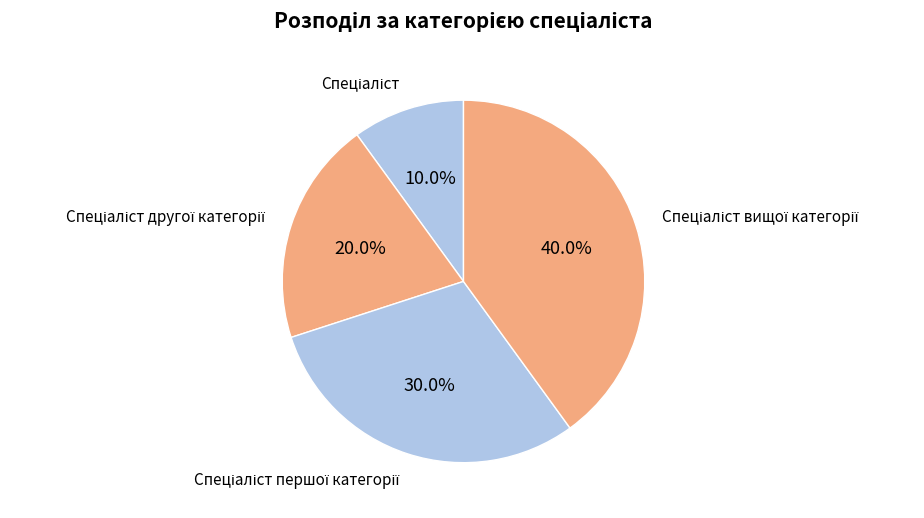

Count the number of slices in the pie.

4